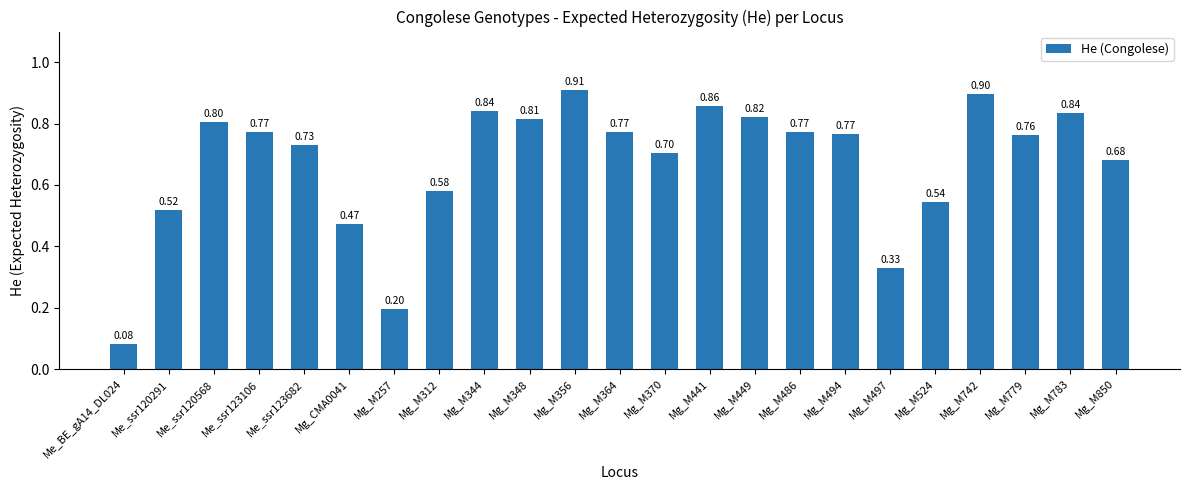

What is the sum of the values at Me_ssr123106 and Mg_M356?

1.7